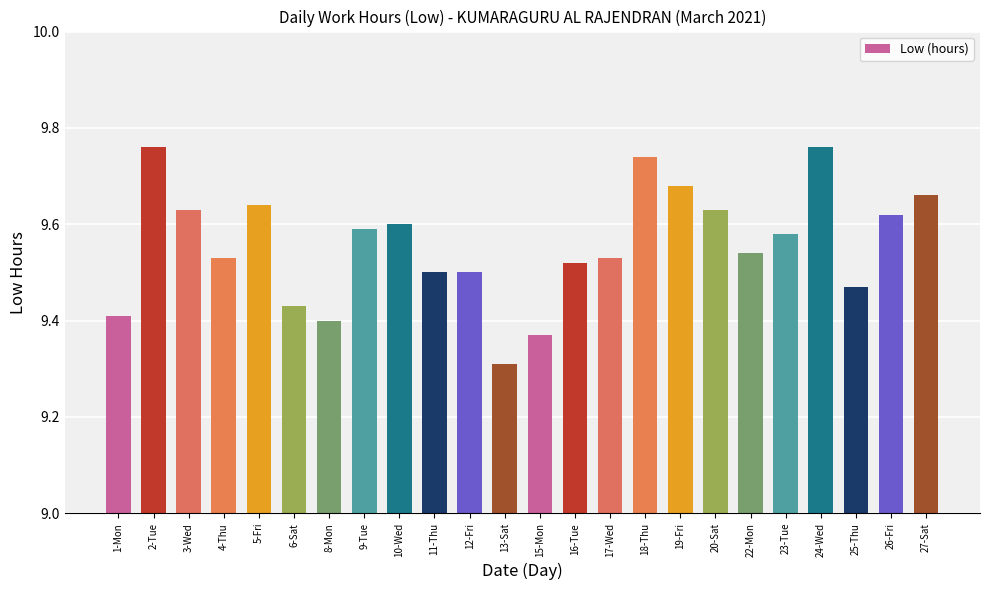

What is the change in value from 10-Wed to 24-Wed?

+0.2